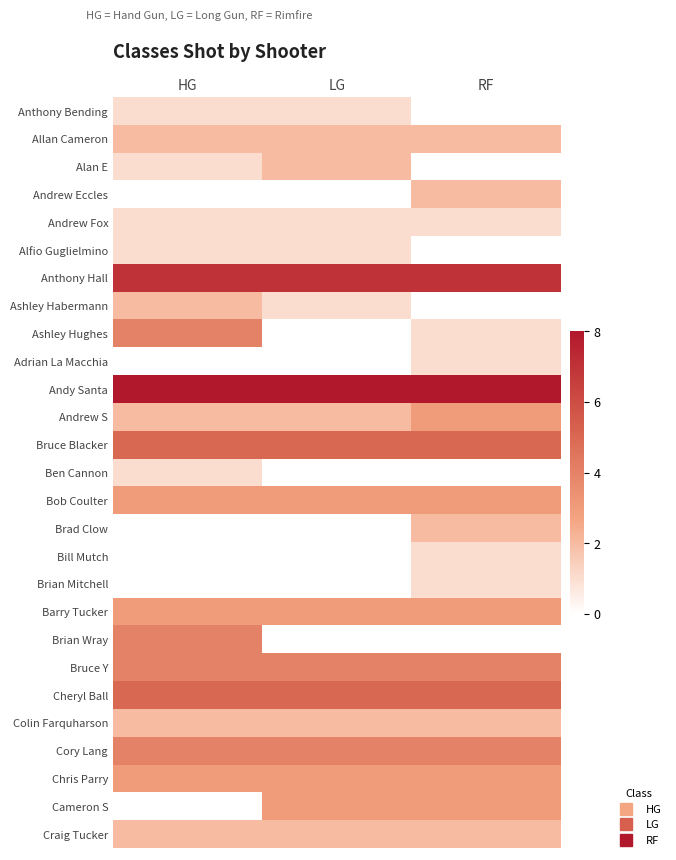

Reading right to left, list all the values displayed in this chart.

Anthony Bending: RF=0	LG=1	HG=1
Allan Cameron: RF=2	LG=2	HG=2
Alan E: RF=0	LG=2	HG=1
Andrew Eccles: RF=2	LG=0	HG=0
Andrew Fox: RF=1	LG=1	HG=1
Alfio Guglielmino: RF=0	LG=1	HG=1
Anthony Hall: RF=7	LG=7	HG=7
Ashley Habermann: RF=0	LG=1	HG=2
Ashley Hughes: RF=1	LG=0	HG=4
Adrian La Macchia: RF=1	LG=0	HG=0
Andy Santa: RF=8	LG=8	HG=8
Andrew S: RF=3	LG=2	HG=2
Bruce Blacker: RF=5	LG=5	HG=5
Ben Cannon: RF=0	LG=0	HG=1
Bob Coulter: RF=3	LG=3	HG=3
Brad Clow: RF=2	LG=0	HG=0
Bill Mutch: RF=1	LG=0	HG=0
Brian Mitchell: RF=1	LG=0	HG=0
Barry Tucker: RF=3	LG=3	HG=3
Brian Wray: RF=0	LG=0	HG=4
Bruce Y: RF=4	LG=4	HG=4
Cheryl Ball: RF=5	LG=5	HG=5
Colin Farquharson: RF=2	LG=2	HG=2
Cory Lang: RF=4	LG=4	HG=4
Chris Parry: RF=3	LG=3	HG=3
Cameron S: RF=3	LG=3	HG=0
Craig Tucker: RF=2	LG=2	HG=2